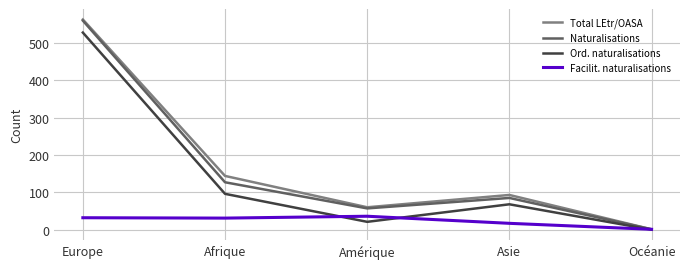

Is it true that Total LEtr/OASA equals 60 at Amérique?

True